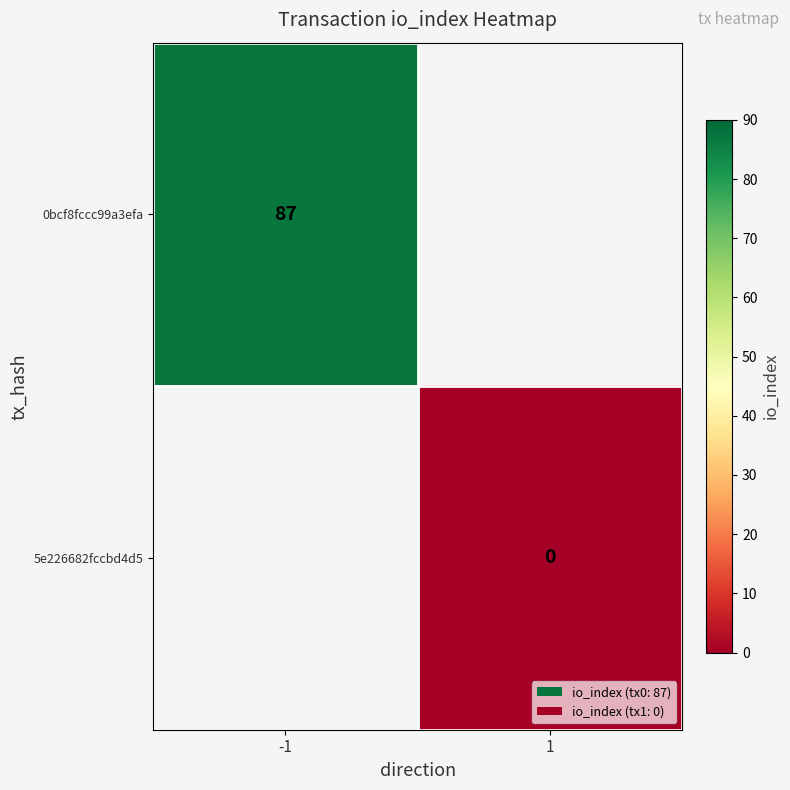

Is the value of 0bcf8fccc99a3efa at -1 greater than the value of 5e226682fccbd4d5 at 1?

Yes